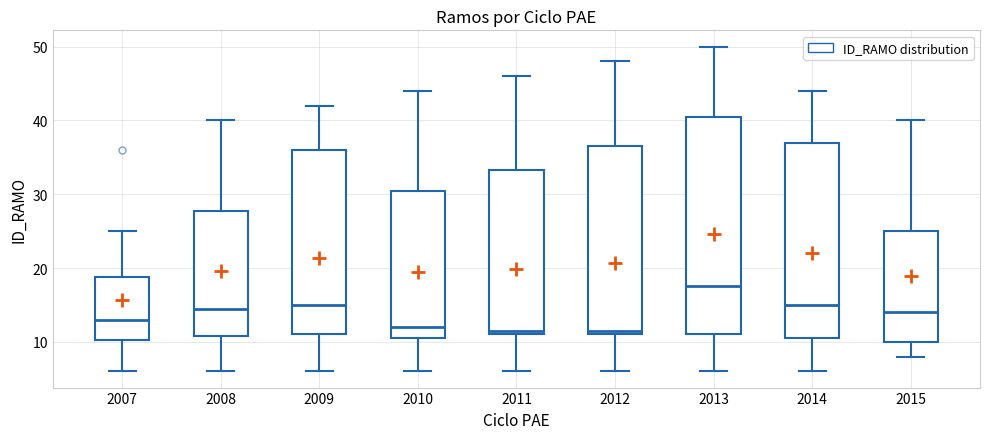

Reading left to right, transcribe this box plot: for each box, give where its median line is, the range the box spans, and where its two whiskers end, as read against the y-axis. The values are not printed on the chart, so give them approximately, as read against the axis.

2007: median 13, box 10 to 19, whiskers 6 to 25
2008: median 15, box 11 to 28, whiskers 6 to 40
2009: median 15, box 11 to 36, whiskers 6 to 42
2010: median 12, box 11 to 31, whiskers 6 to 44
2011: median 12, box 11 to 33, whiskers 6 to 46
2012: median 12, box 11 to 37, whiskers 6 to 48
2013: median 18, box 11 to 41, whiskers 6 to 50
2014: median 15, box 11 to 37, whiskers 6 to 44
2015: median 14, box 10 to 25, whiskers 8 to 40